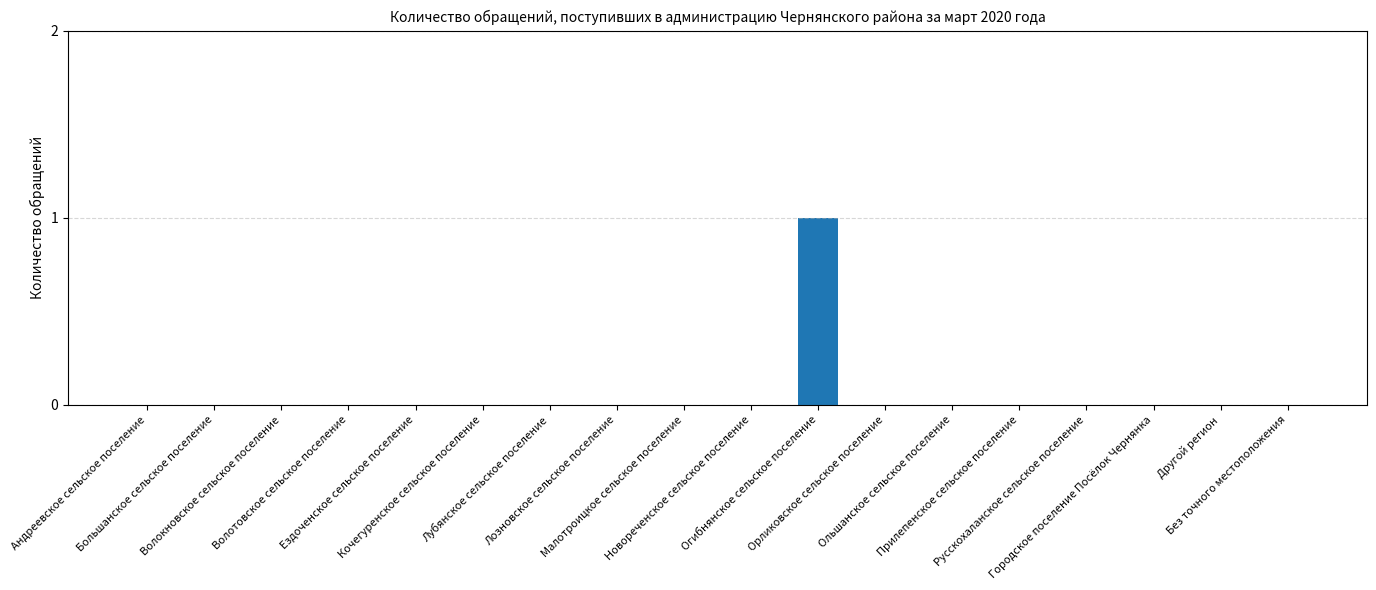

Count the values in the range 0 to 1.

18